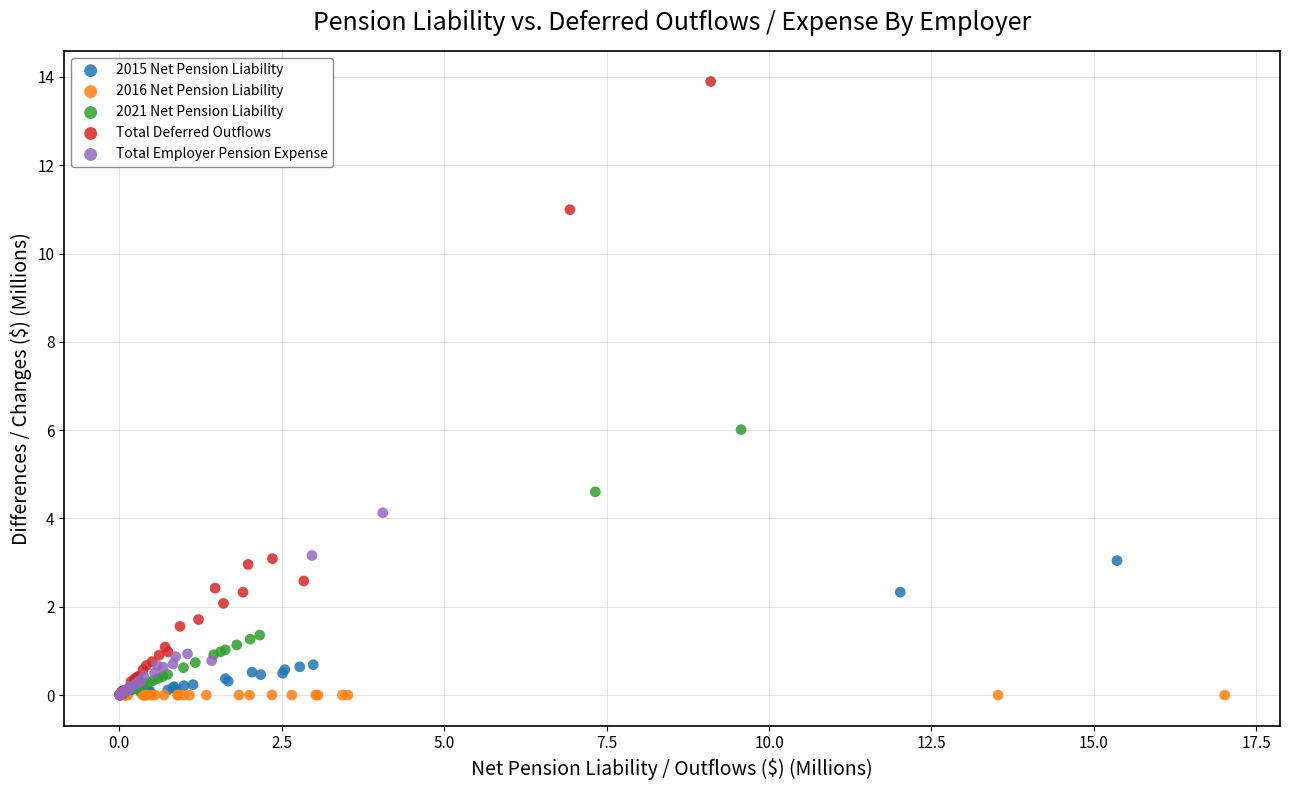

Which series contains the highest Y value?

Total Deferred Outflows